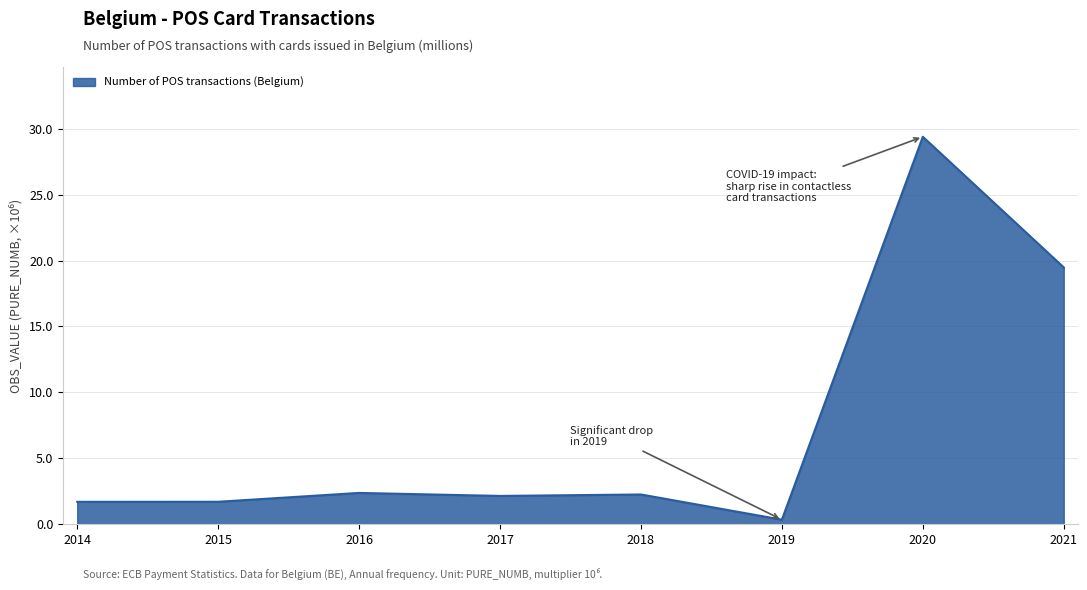

Is it true that the value at 2017 is 2.1?

True